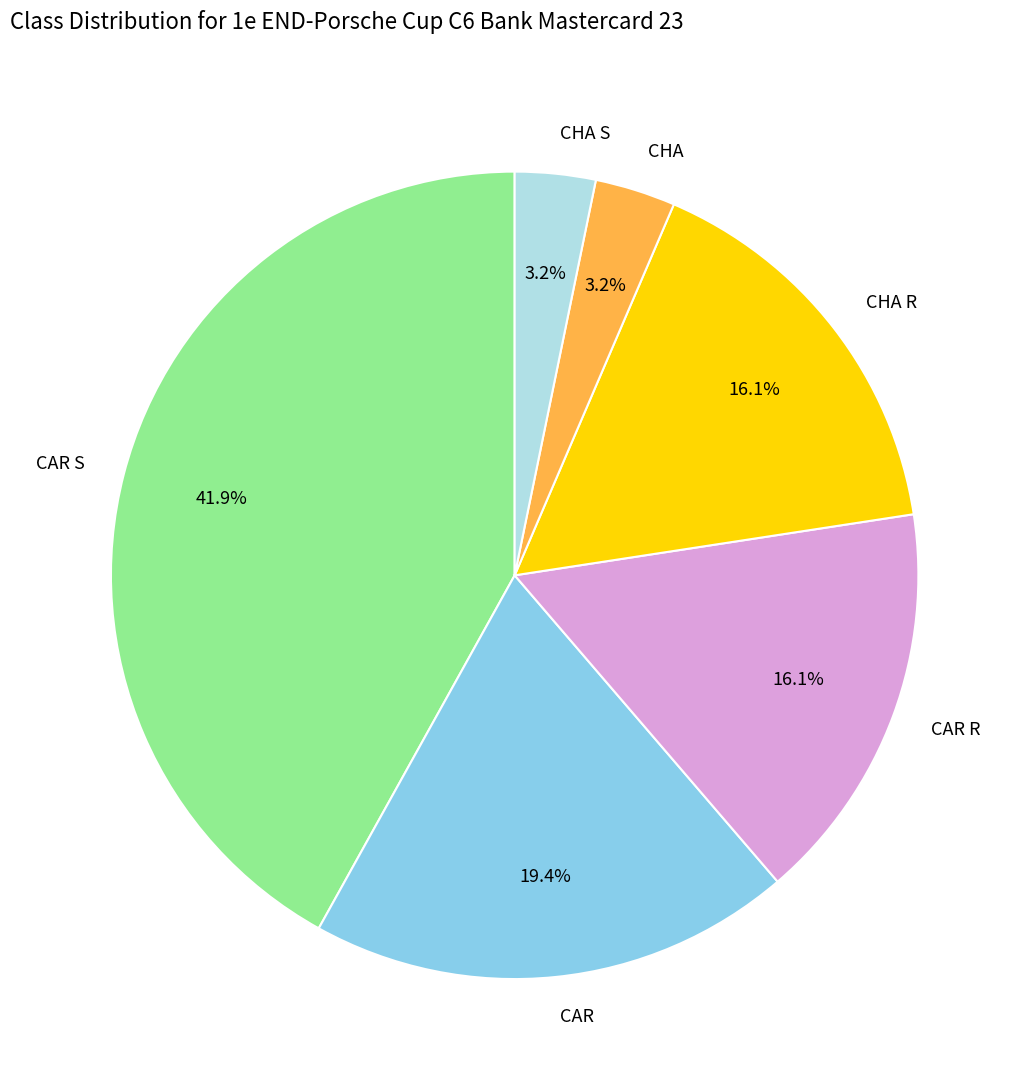

How many slices are in this pie chart?

6